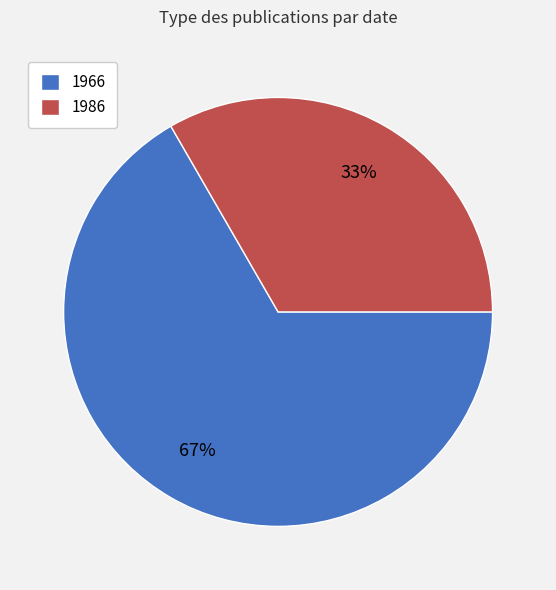

To the nearest percent, what portion does 1986 represent?

33%